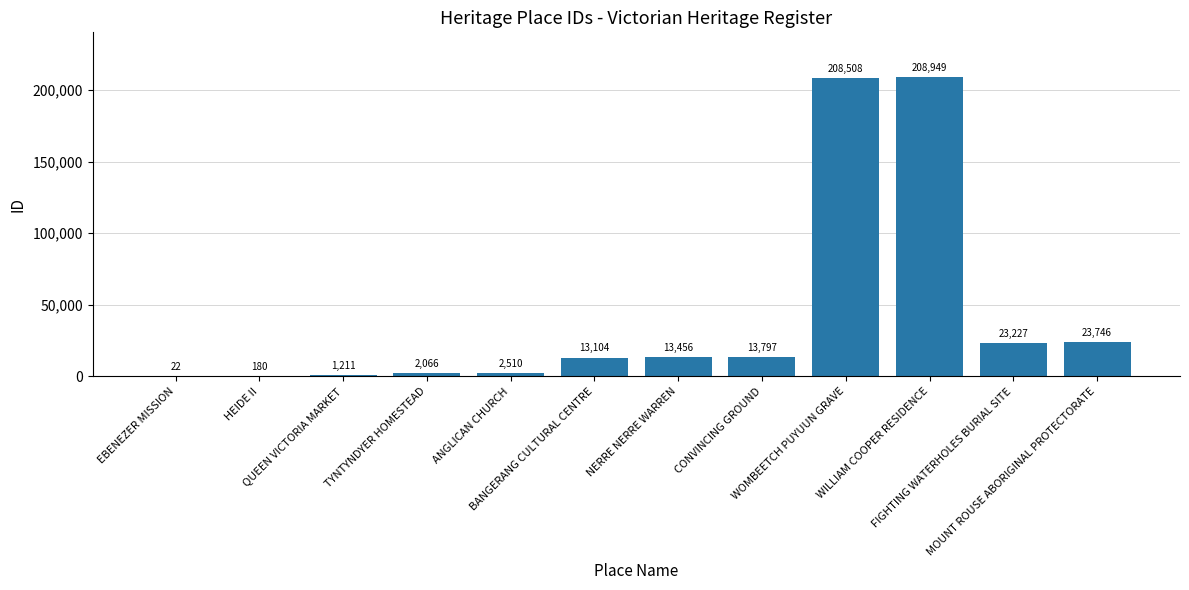

What is the greatest value displayed?

208949